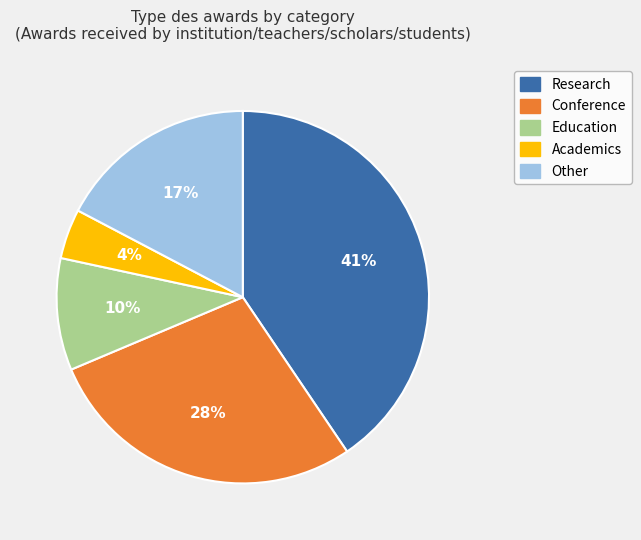

Count the number of slices in the pie.

5